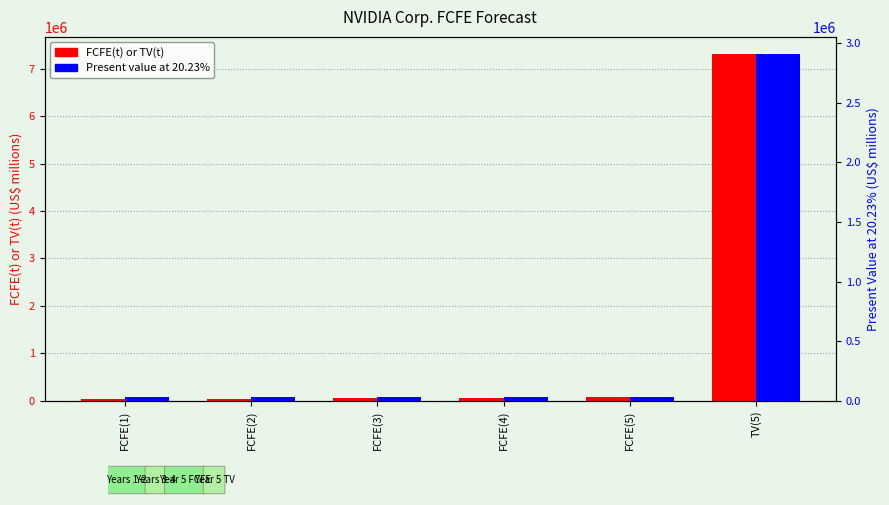

Is it true that FCFE(t) or TV(t) equals 81434 at FCFE(5)?

True